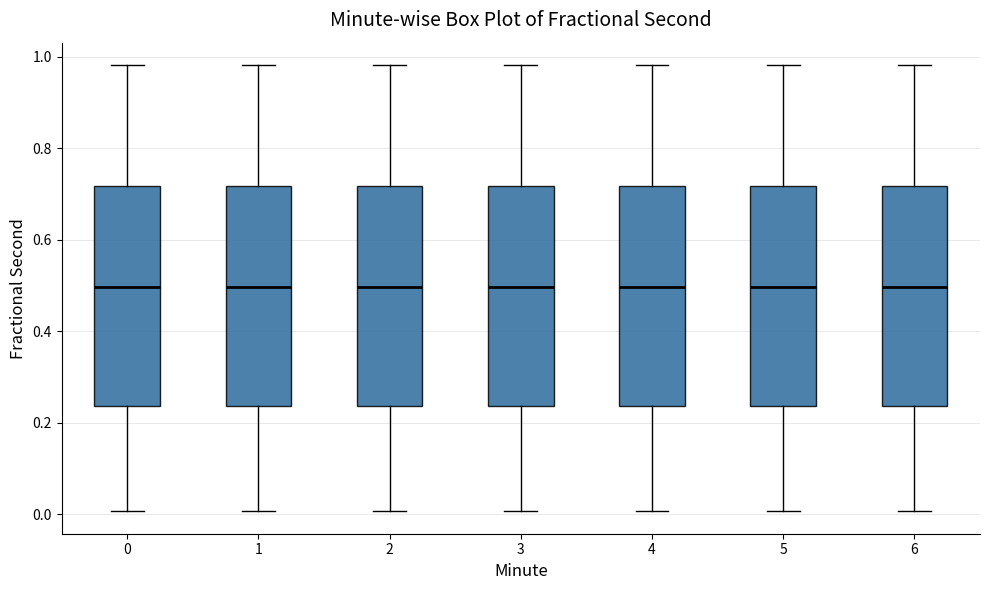

Reading left to right, transcribe this box plot: for each box, give where its median line is, the range the box spans, and where its two whiskers end, as read against the y-axis. The values are not printed on the chart, so give them approximately, as read against the axis.

0: median 0.50, box 0.24 to 0.72, whiskers 0.00 to 0.98
1: median 0.50, box 0.24 to 0.72, whiskers 0.00 to 0.98
2: median 0.50, box 0.24 to 0.72, whiskers 0.00 to 0.98
3: median 0.50, box 0.24 to 0.72, whiskers 0.00 to 0.98
4: median 0.50, box 0.24 to 0.72, whiskers 0.00 to 0.98
5: median 0.50, box 0.24 to 0.72, whiskers 0.00 to 0.98
6: median 0.50, box 0.24 to 0.72, whiskers 0.00 to 0.98